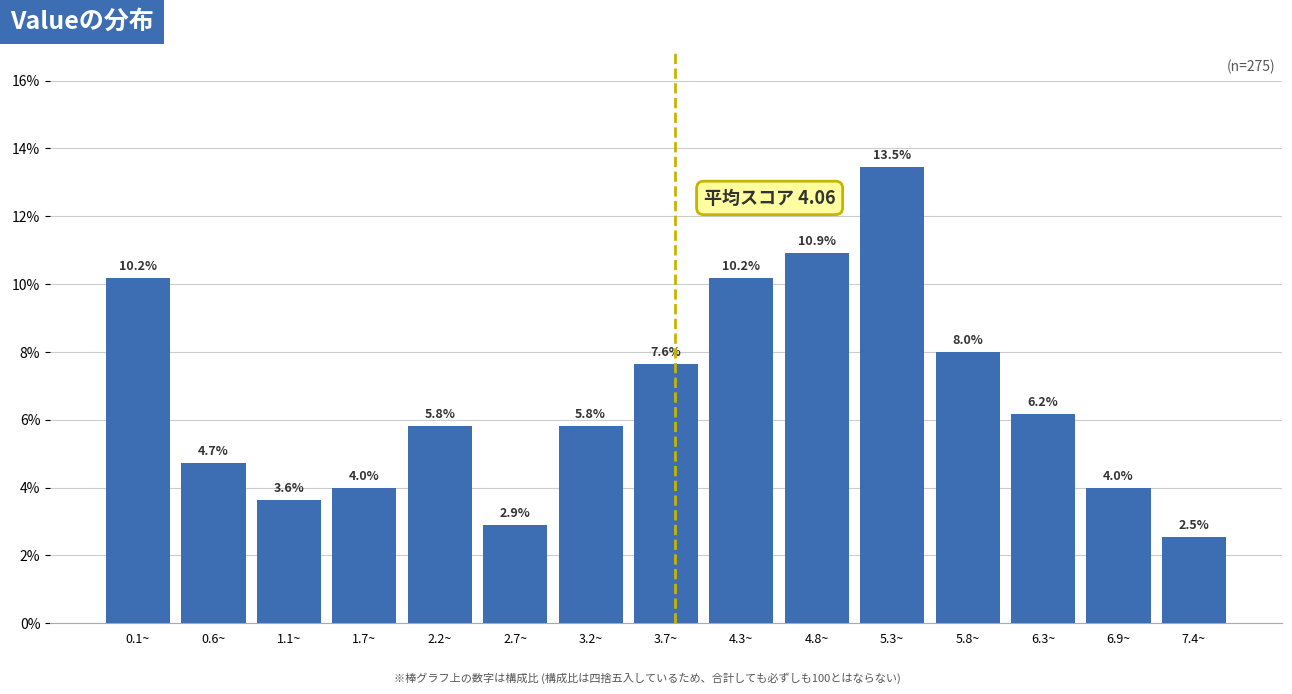

Reading left to right, what are all the values shown in this chart?

0.1~=10.2	0.6~=4.7	1.1~=3.6	1.7~=4.0	2.2~=5.8	2.7~=2.9	3.2~=5.8	3.7~=7.6	4.3~=10.2	4.8~=10.9	5.3~=13.5	5.8~=8.0	6.3~=6.2	6.9~=4.0	7.4~=2.5